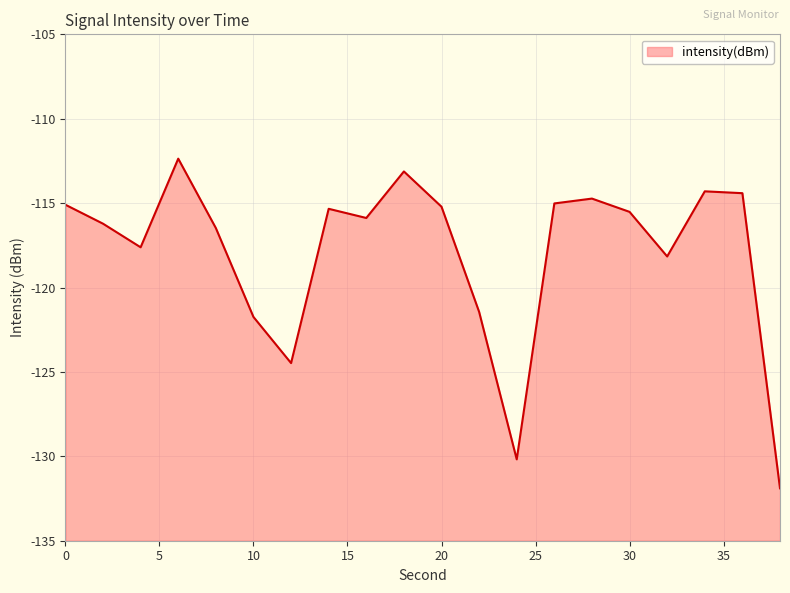

List the labels in order of value, smallest first.

38, 24, 12, 10, 22, 32, 4, 8, 2, 16, 30, 14, 20, 0, 26, 28, 36, 34, 18, 6